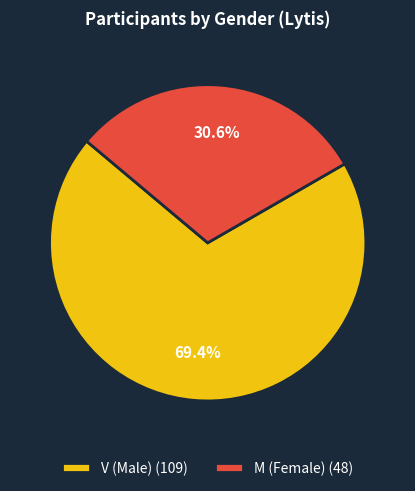

Between V and M, which is larger?

V